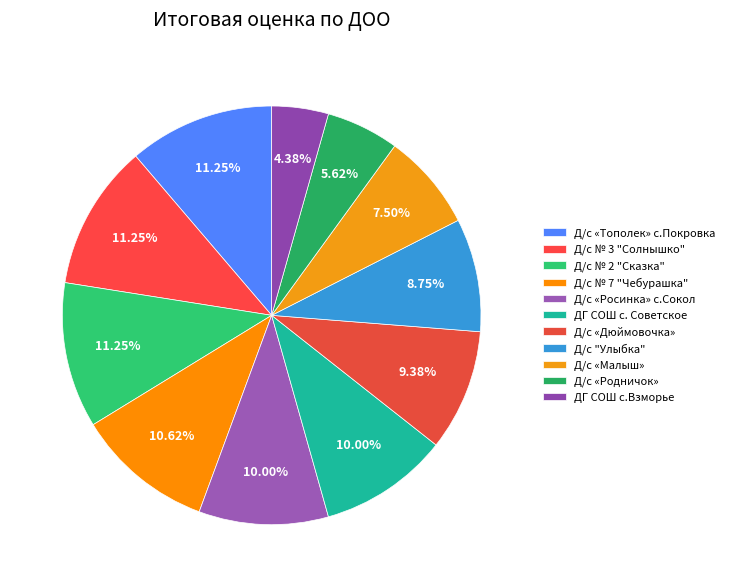

Is Д/с «Дюймовочка» the majority of the pie?

No